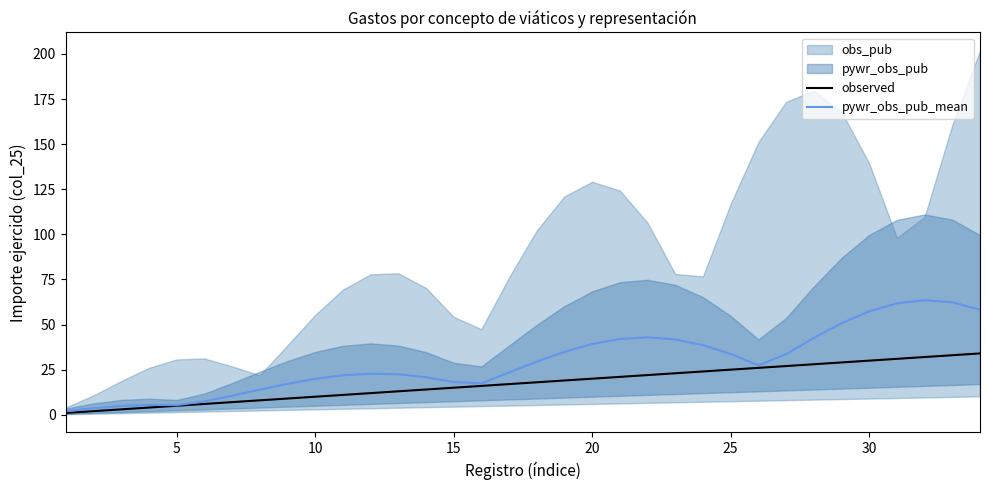

List the series in order of their overall mean, highest first.

pywr_obs_pub_mean, observed